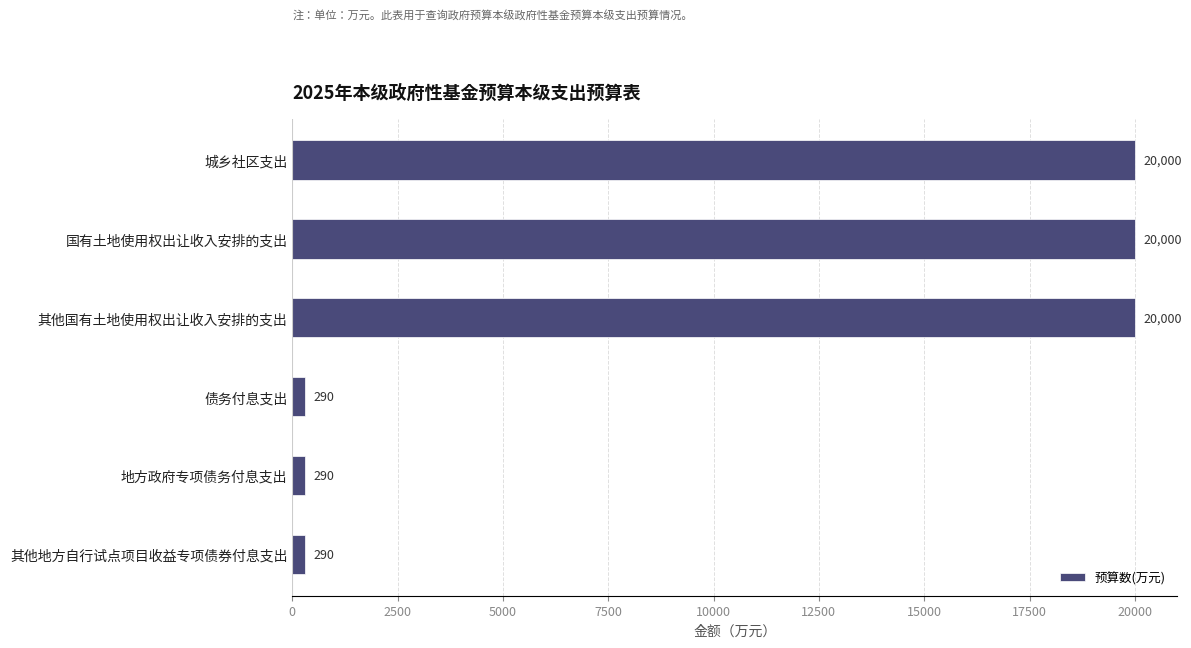

What is the greatest value displayed?

20000